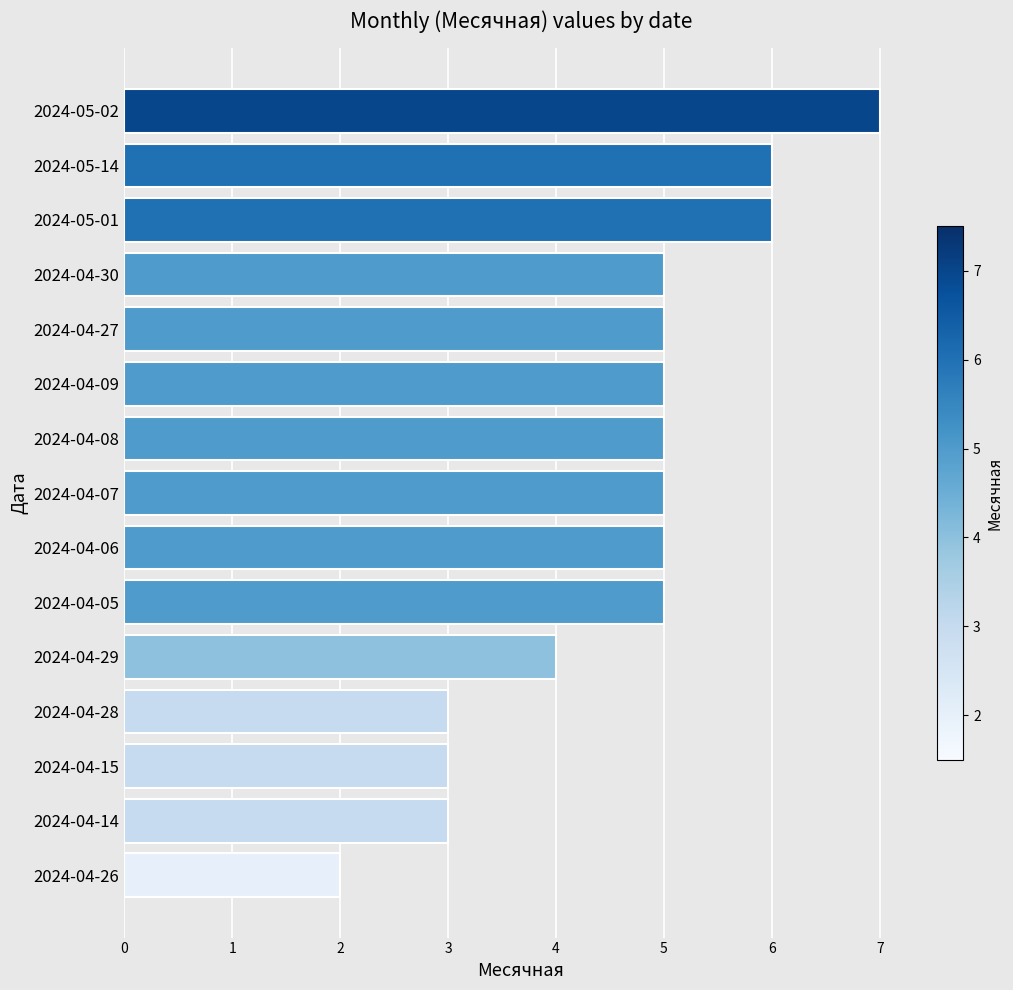

How many categories are shown in the chart?

15